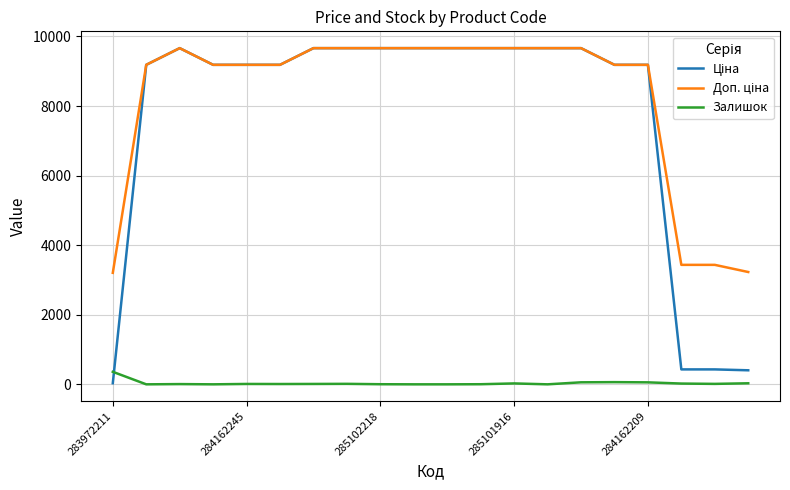

Rank the categories by Ціна value from highest to lowest.

285102218, 6, 7, 8, 9, 10, 11, 12, 13, 14, 284162245, 285101916, 284162209, 5, 15, 16, 17, 18, 19, 283972211